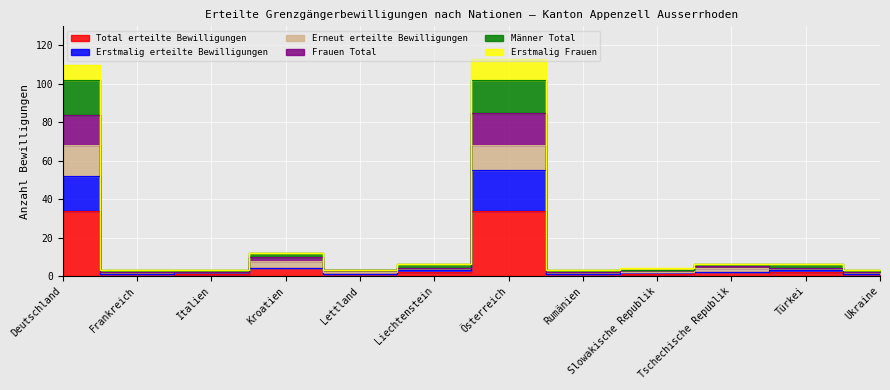

Between Lettland and Liechtenstein, which series saw the biggest shift?

Männer Total